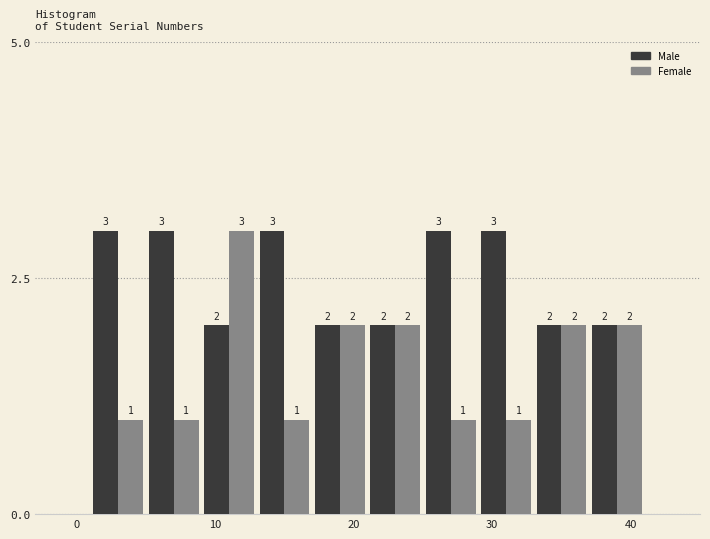

What is the height of the Male bar covering 17 to 21 on the x-axis?

2